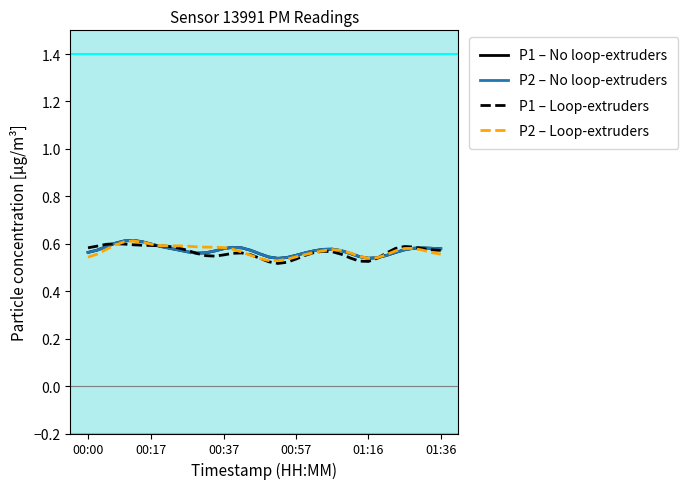

Does the chart display data point markers on the line(s)?

No